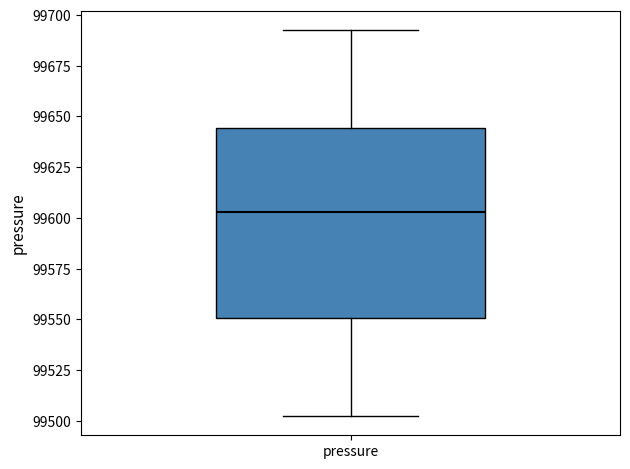

Where does the lower whisker of the box for pressure end on the y-axis? The values are not printed on the chart, so give them approximately, as read against the axis.

99500